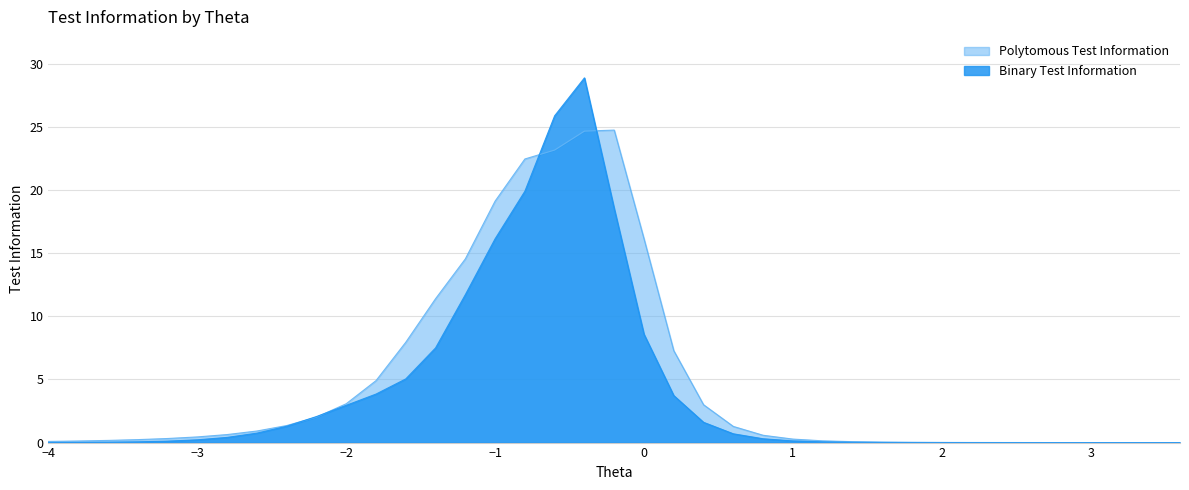

Which category has the lowest value in the Binary Test Information series?

3.4